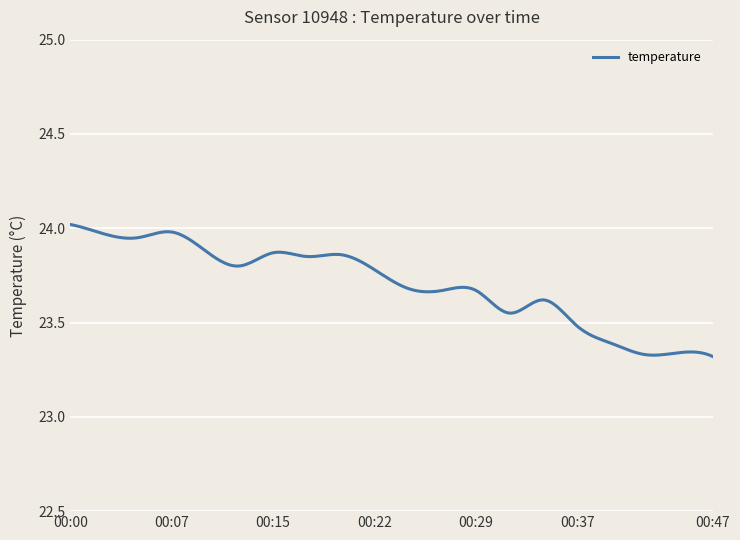

How many lines are shown in the chart?

1